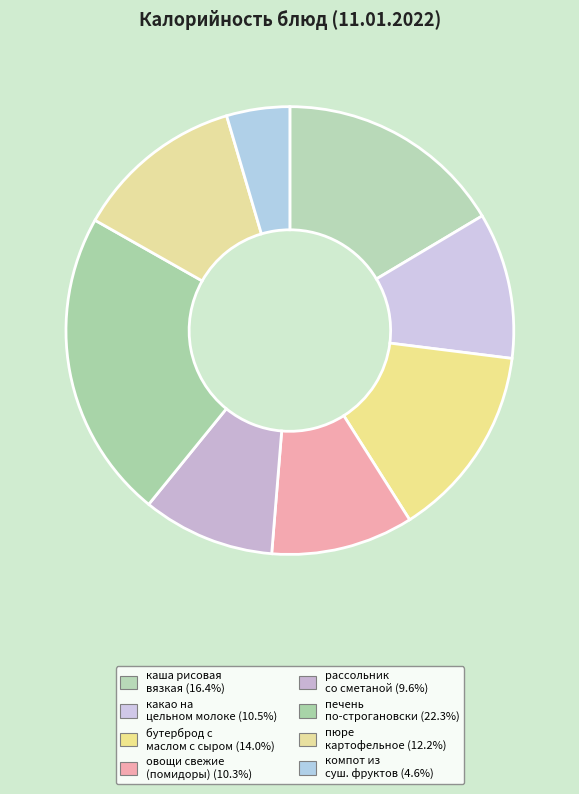

How many slices are in this pie chart?

8